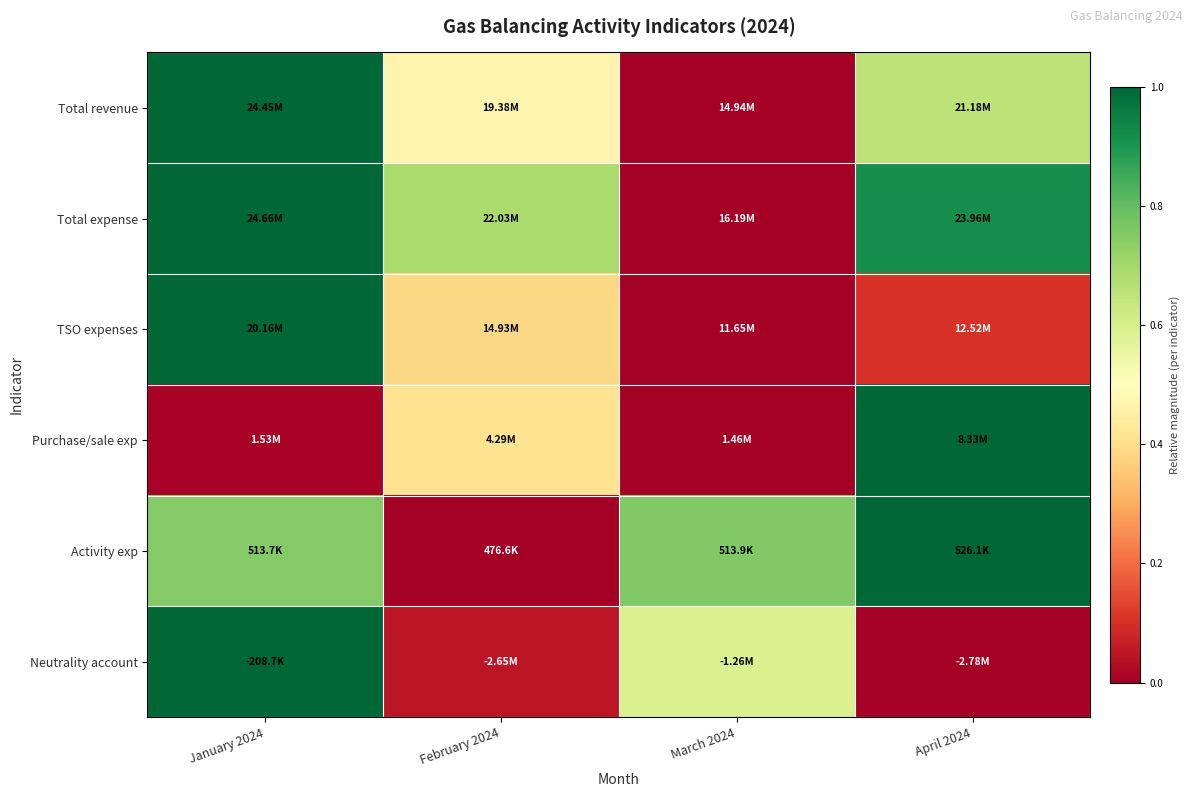

Which category has the lowest value across all series?

March 2024